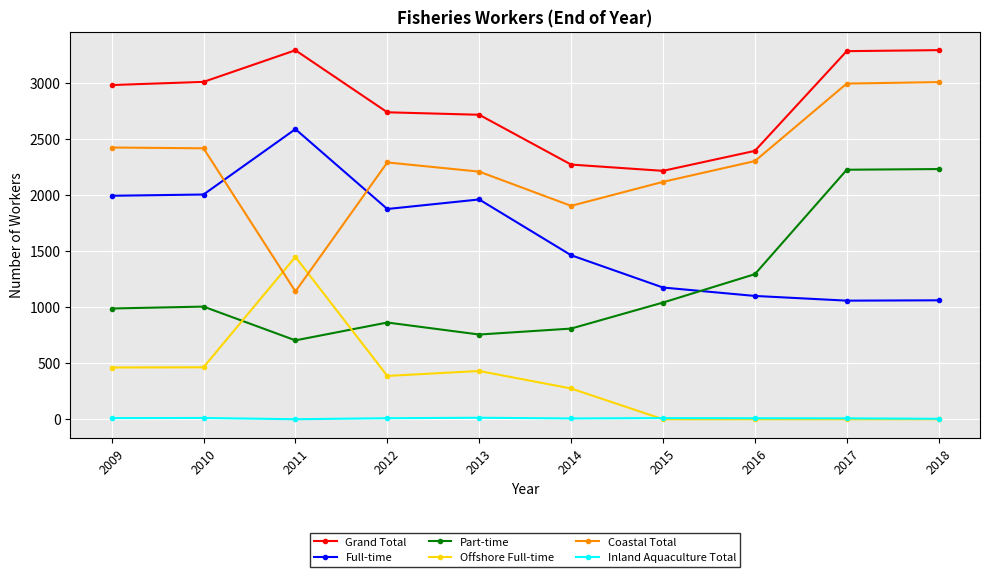

List the series in order of their peak value, lowest first.

Inland Aquaculture Total, Offshore Full-time, Part-time, Full-time, Coastal Total, Grand Total